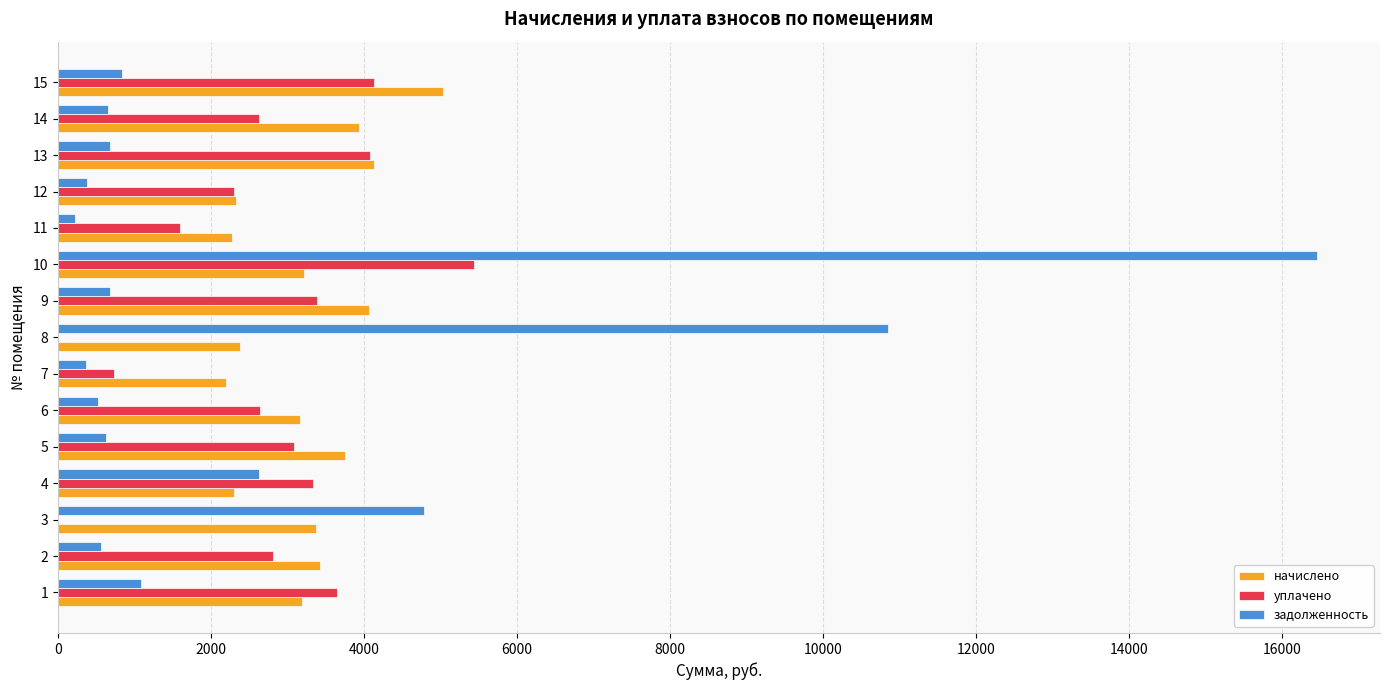

Which series has the largest total across all categories?

начислено